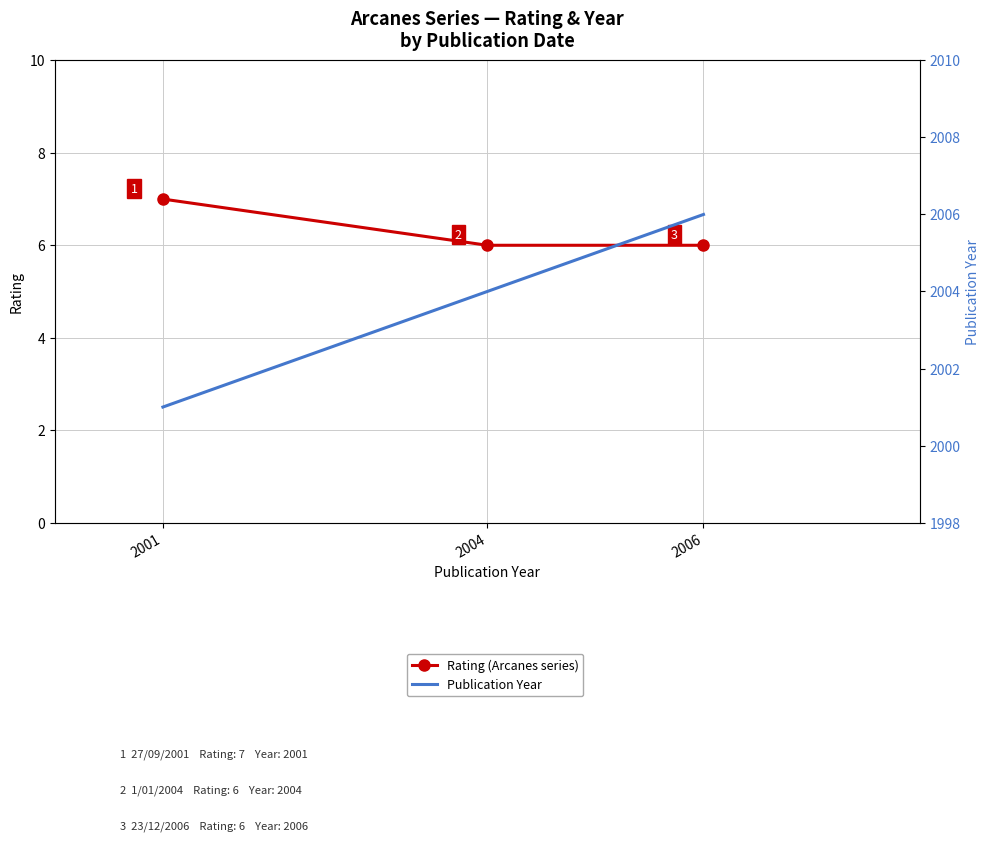

What are all the series names shown in the legend?

Rating (Arcanes series), Publication Year